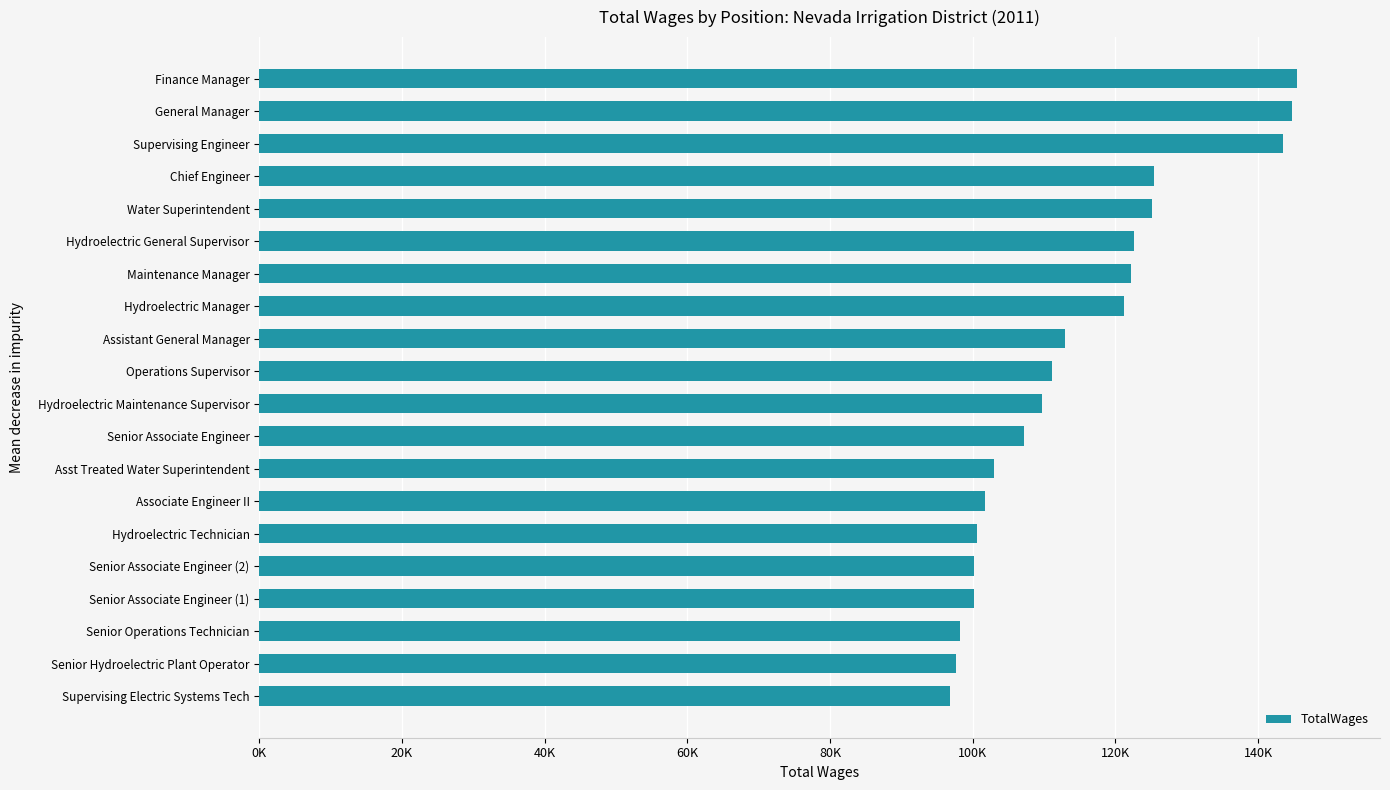

What is the sum of all values?

2289229